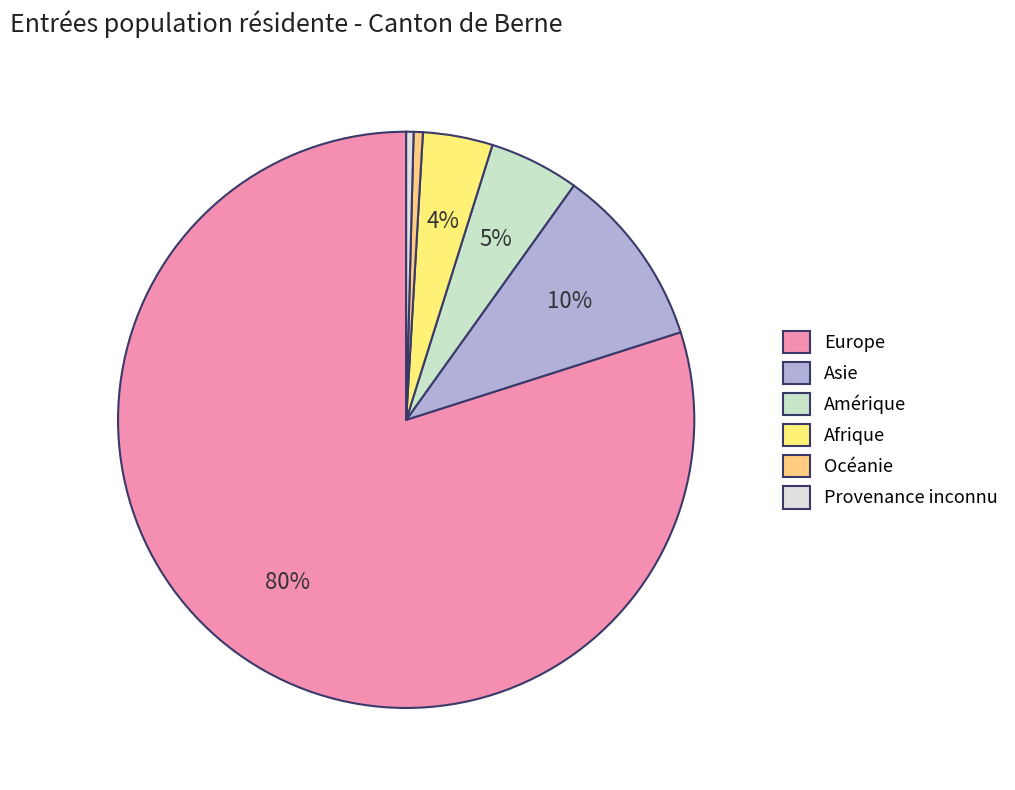

Count the number of slices in the pie.

6